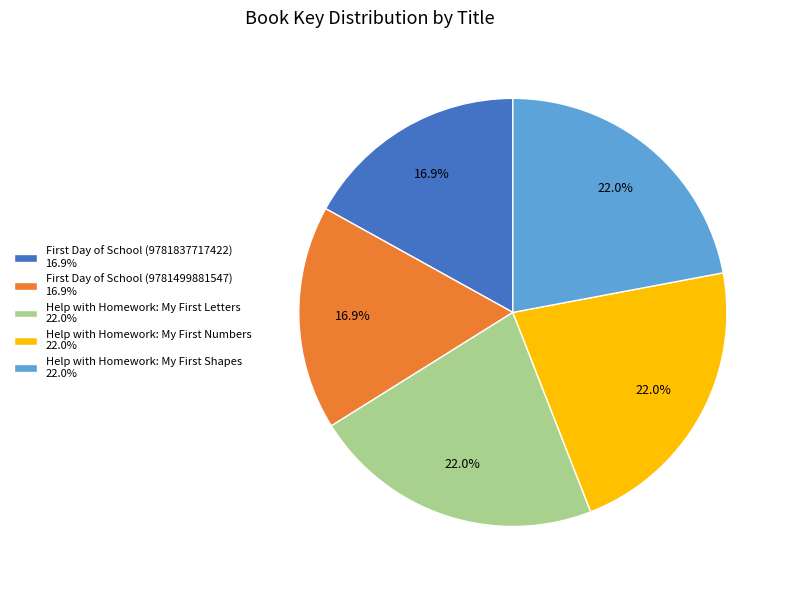

Does any single category account for the majority?

No